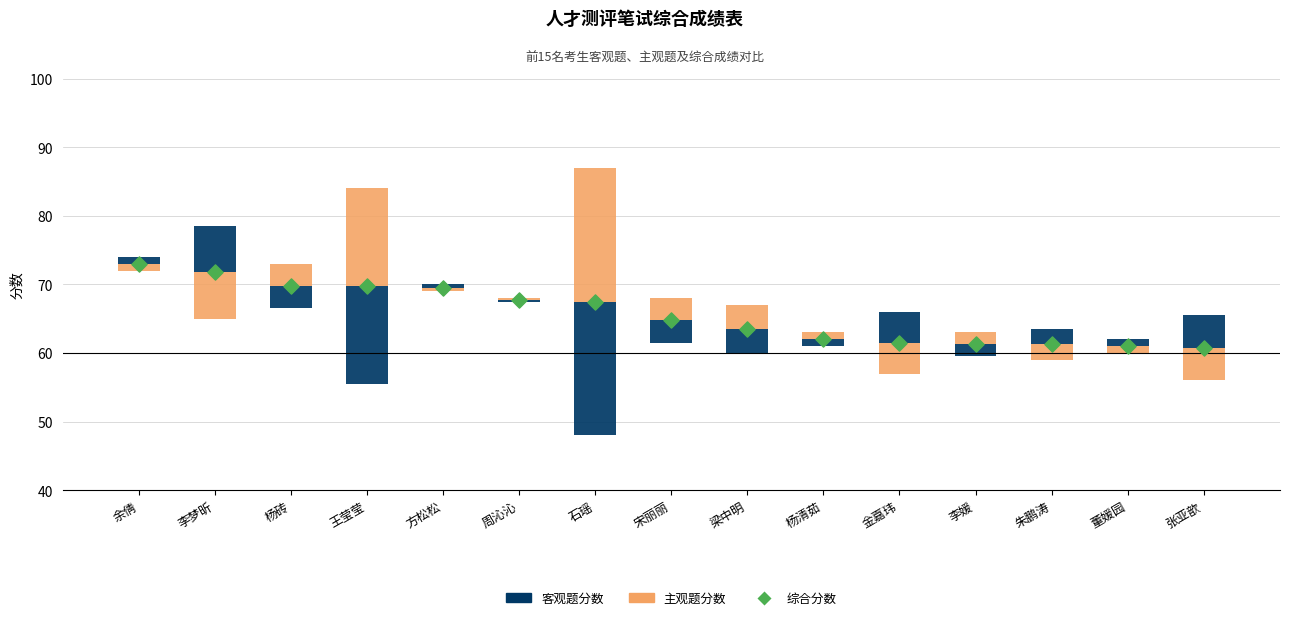

At how many categories does at least one series exceed 46?

15